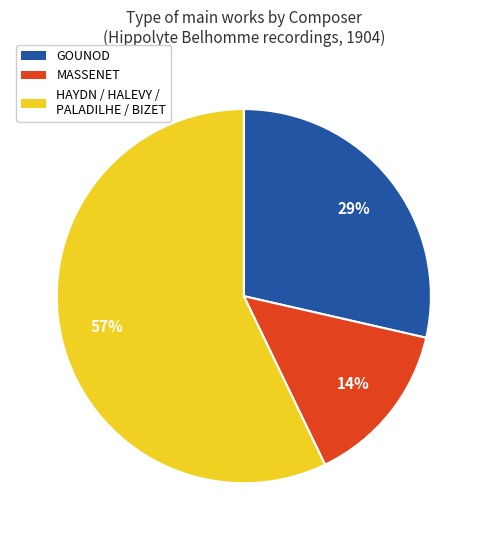

To the nearest percent, what is the average slice percentage?

33%